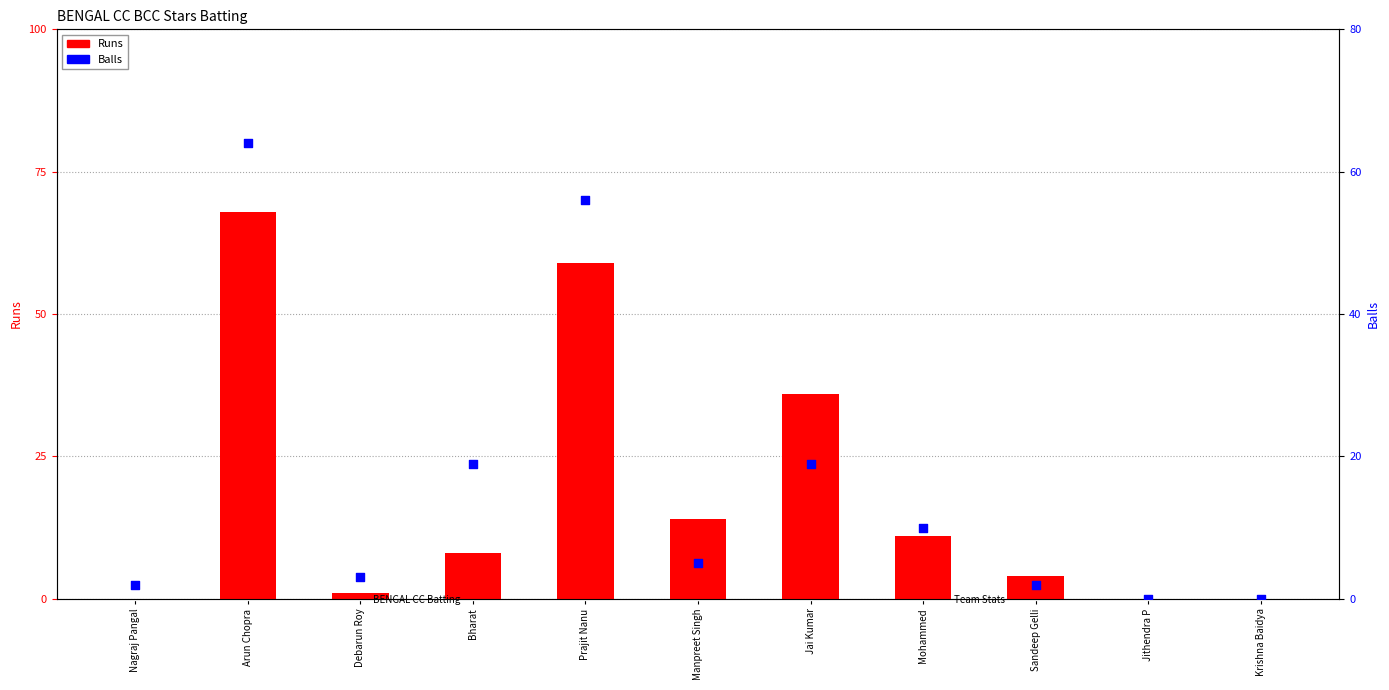

At which category is the sum across all series the highest?

Arun Chopra